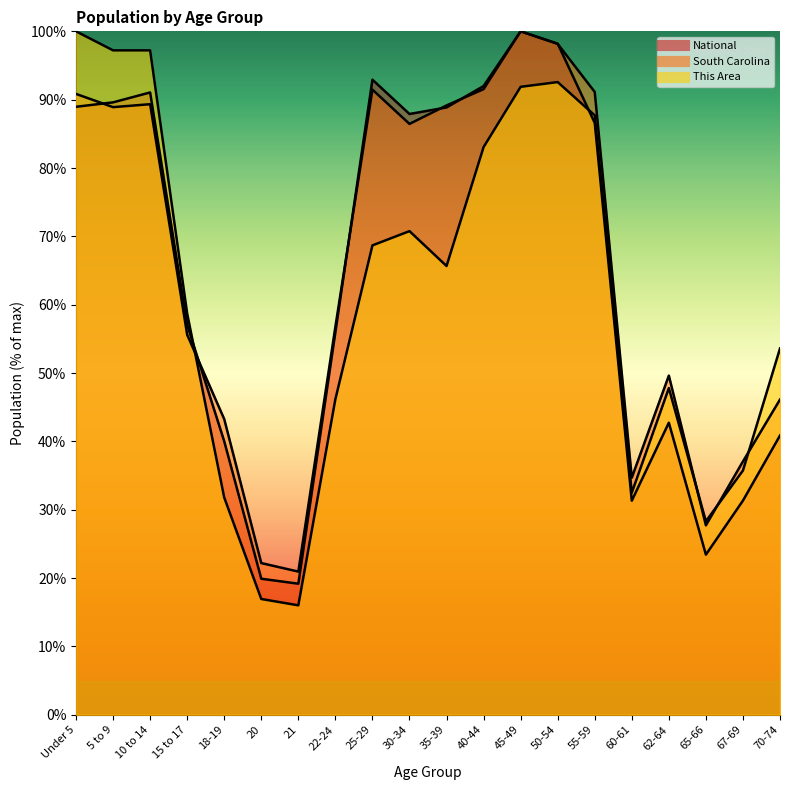

Reading left to right, list all the values displayed in this chart.

This Area: 100.0	97.2	97.2	58.7	31.8	16.9	16.0	46.2	68.7	70.8	65.7	83.1	91.9	92.6	87.7	32.5	47.8	28.3	35.7	53.6
South Carolina: 90.8	88.9	89.3	55.6	43.3	22.2	20.9	56.8	91.5	86.5	89.2	91.5	100.0	98.2	91.1	34.7	49.6	27.7	37.1	46.1
National: 89.0	89.6	91.1	57.0	40.0	19.9	19.2	56.0	92.9	87.9	88.9	92.0	100.0	98.2	86.6	31.3	42.7	23.4	31.3	40.9